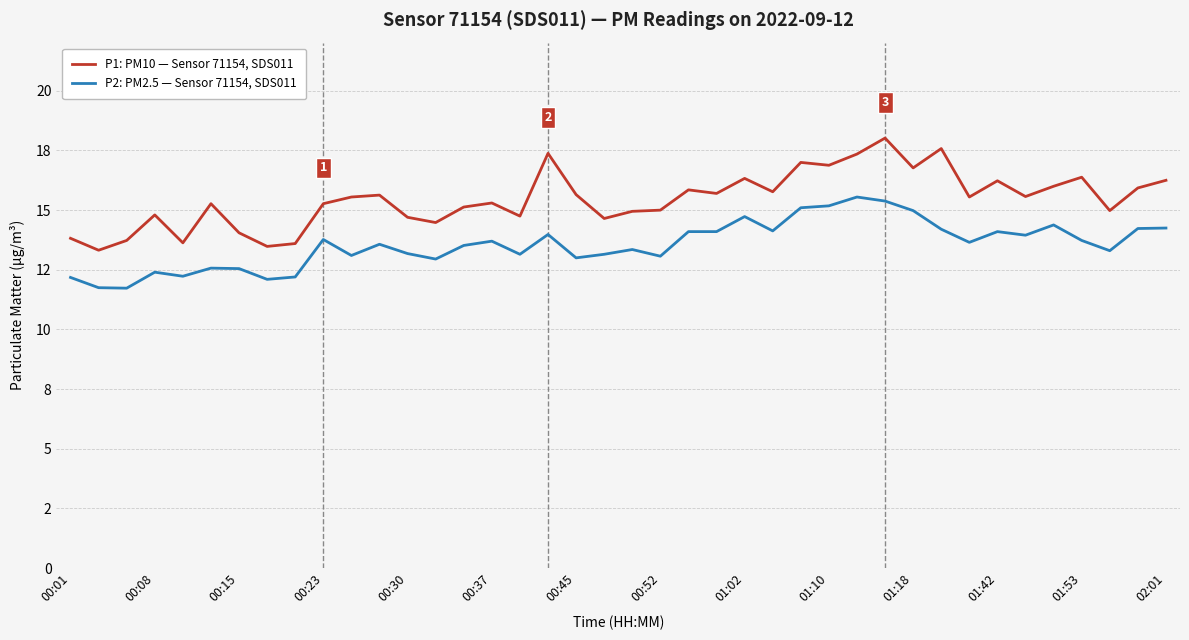

Which series has the largest total across all categories?

P1: PM10 — Sensor 71154, SDS011